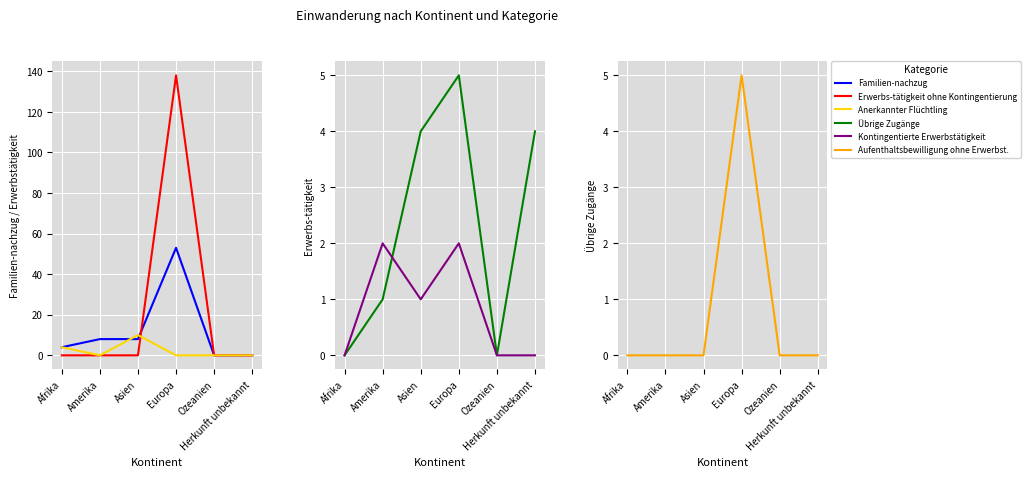

What is the value of the Kontingentierte Erwerbstätigkeit point at the 4th from the left?

2